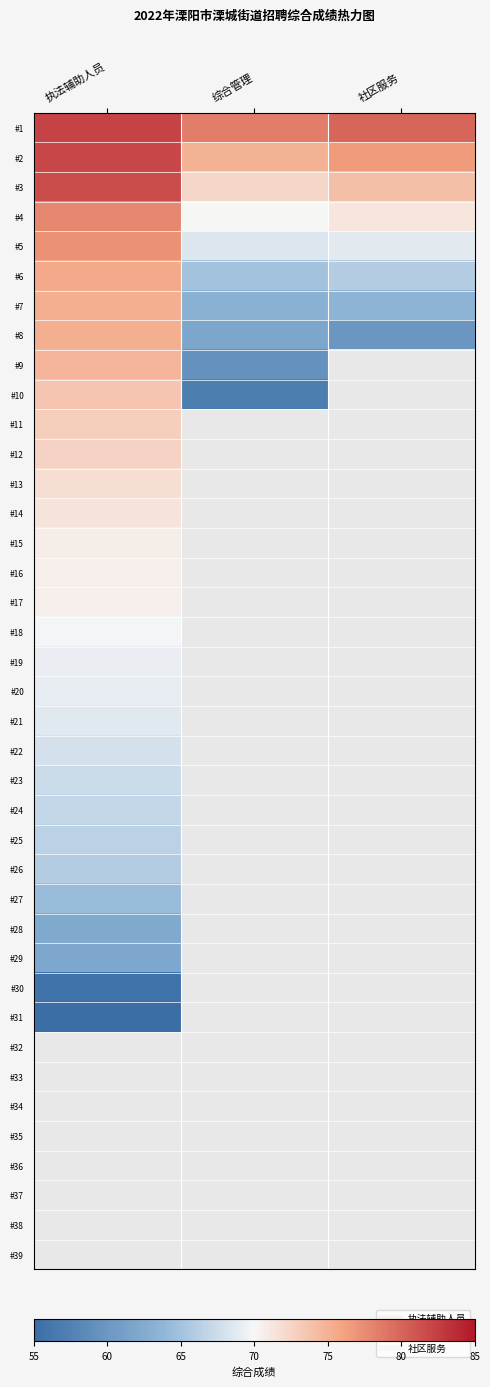

What is the spread (max minus min) of values at 社区服务?

20.0